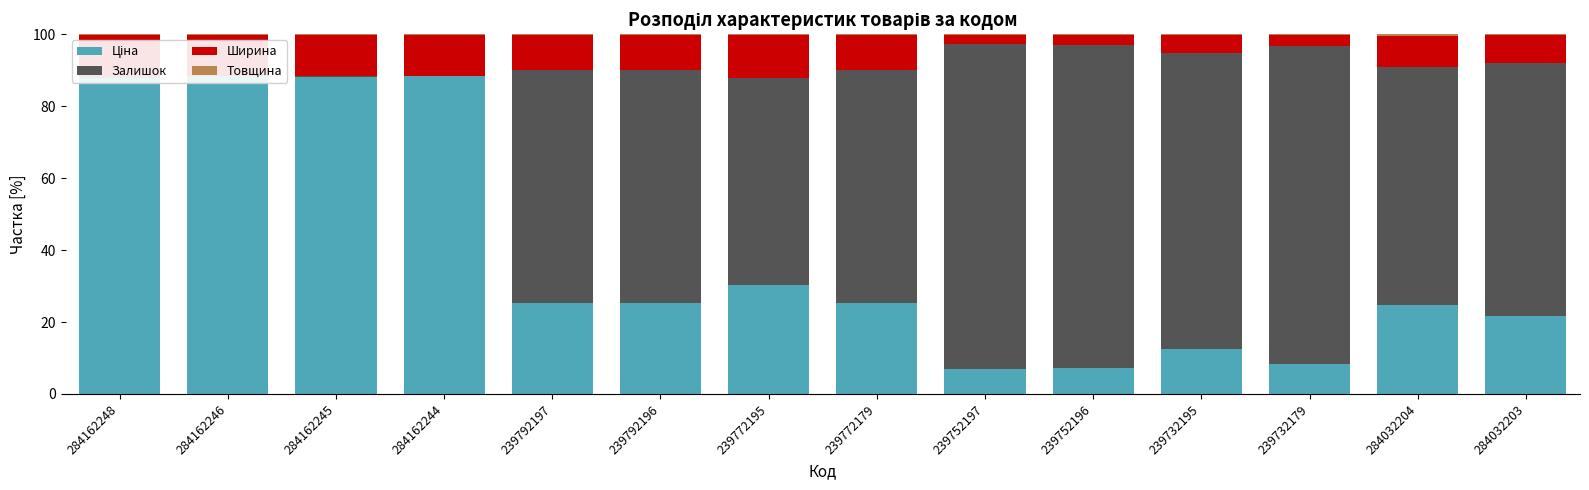

What is the value of the Залишок bar at the 12th from the left?

88.3